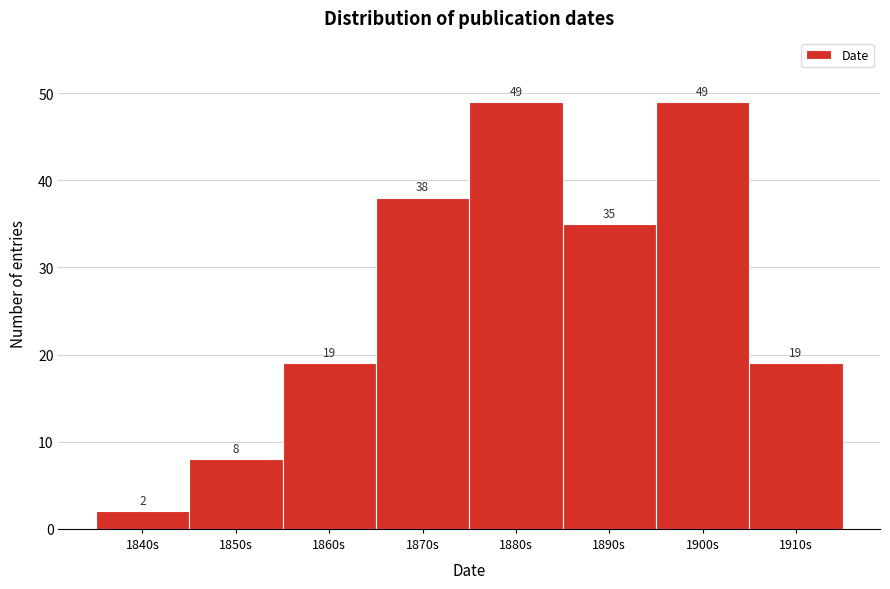

Reading left to right, transcribe all the data shown in this chart.

1840s=2	1850s=8	1860s=19	1870s=38	1880s=49	1890s=35	1900s=49	1910s=19